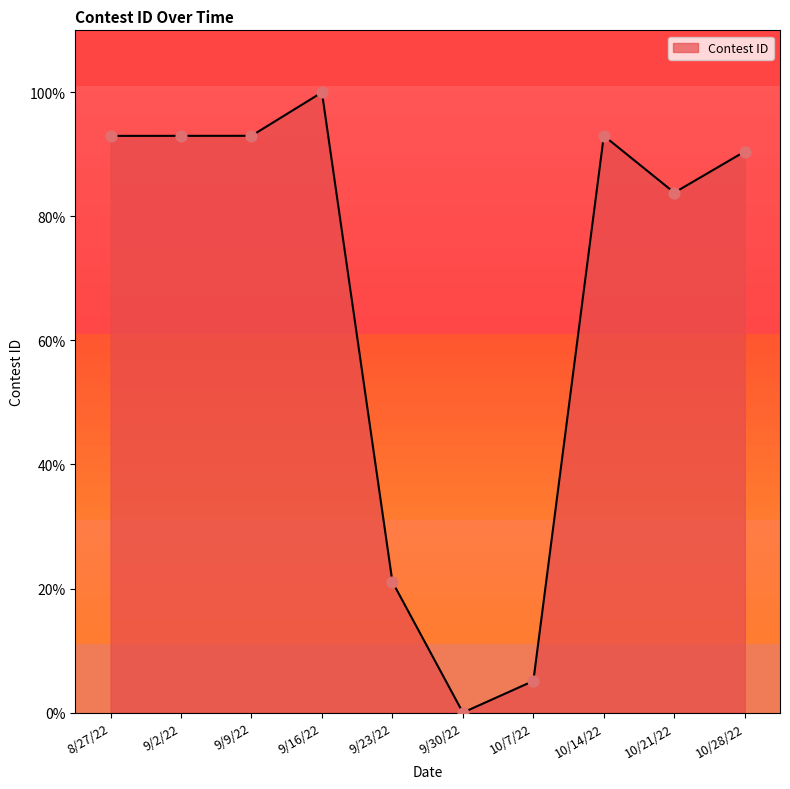

Between 9/16/22 and 9/9/22, which is larger?

9/16/22